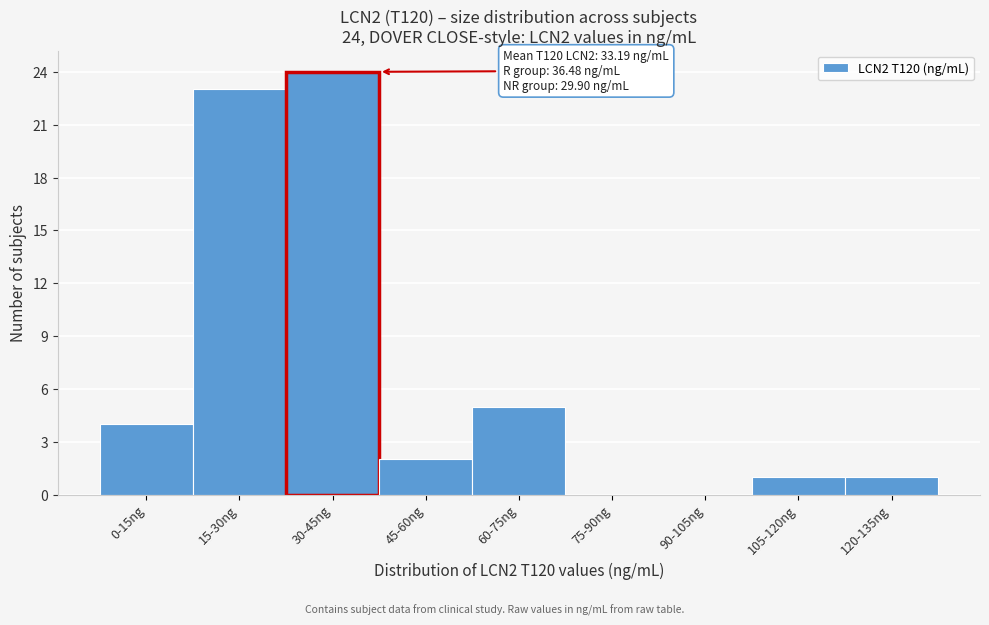

Reading left to right, extract all data points from this chart.

0-15ng=4	15-30ng=23	30-45ng=24	45-60ng=2	60-75ng=5	75-90ng=0	90-105ng=0	105-120ng=1	120-135ng=1